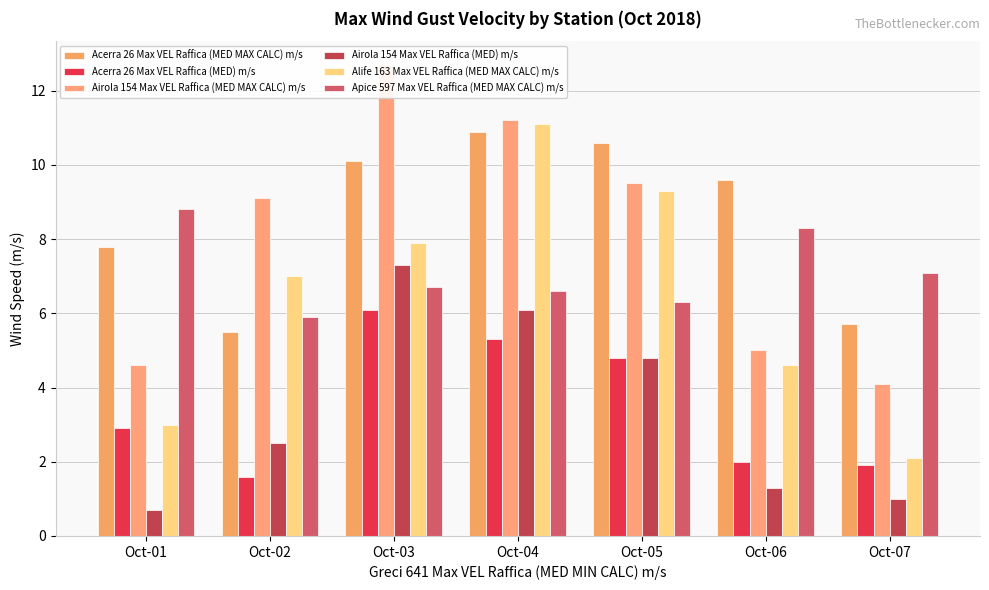

What is the sum of all Airola 154 Max VEL Raffica (MED MAX CALC) m/s values?

56.2